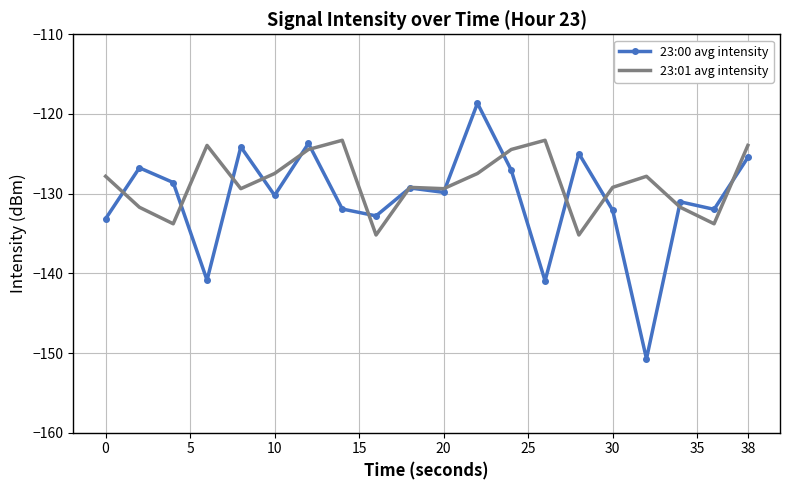

Rank the series by their average value, from highest to lowest.

23:01 avg intensity, 23:00 avg intensity